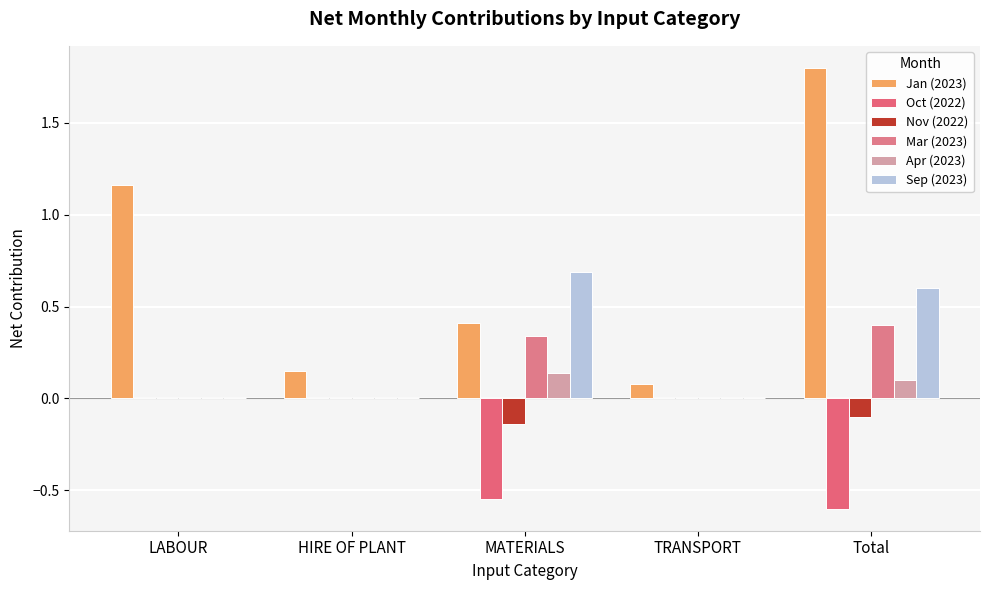

How many series are shown in this chart?

6